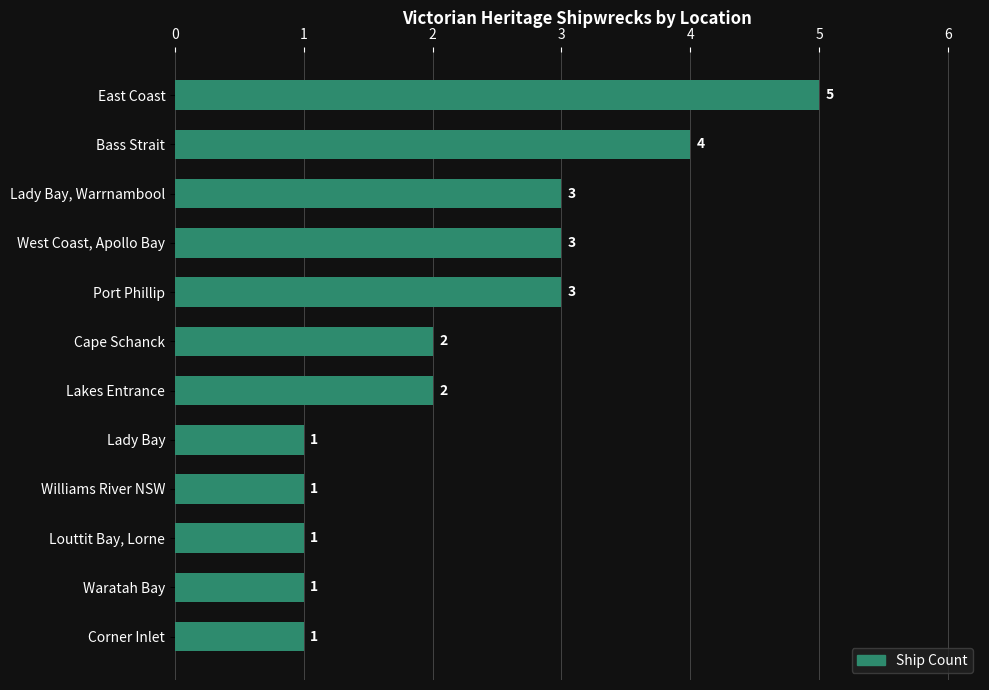

What is the difference between the second highest and minimum values?

3